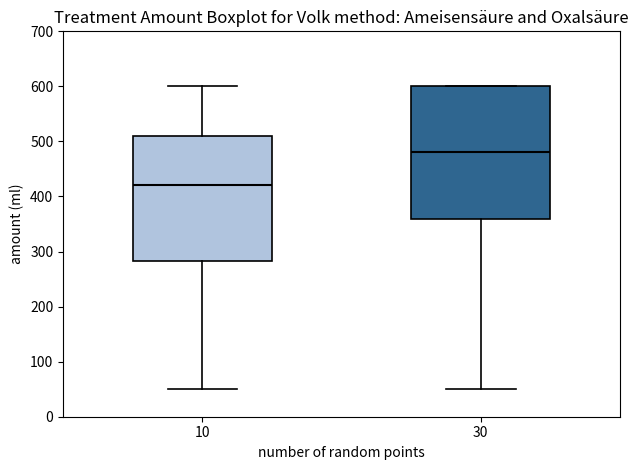

Which box has the lowest median line?

10